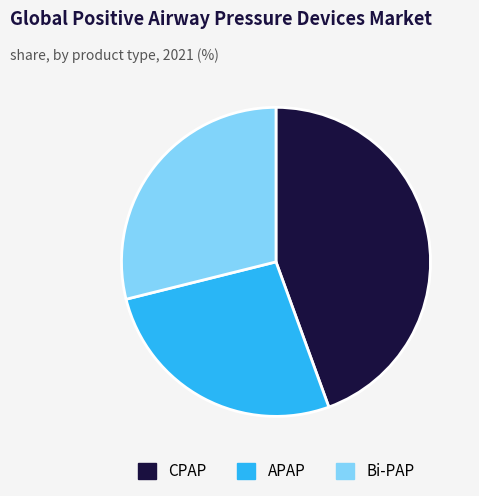

What is the ratio of the value at APAP to the value at Bi-PAP?

0.9